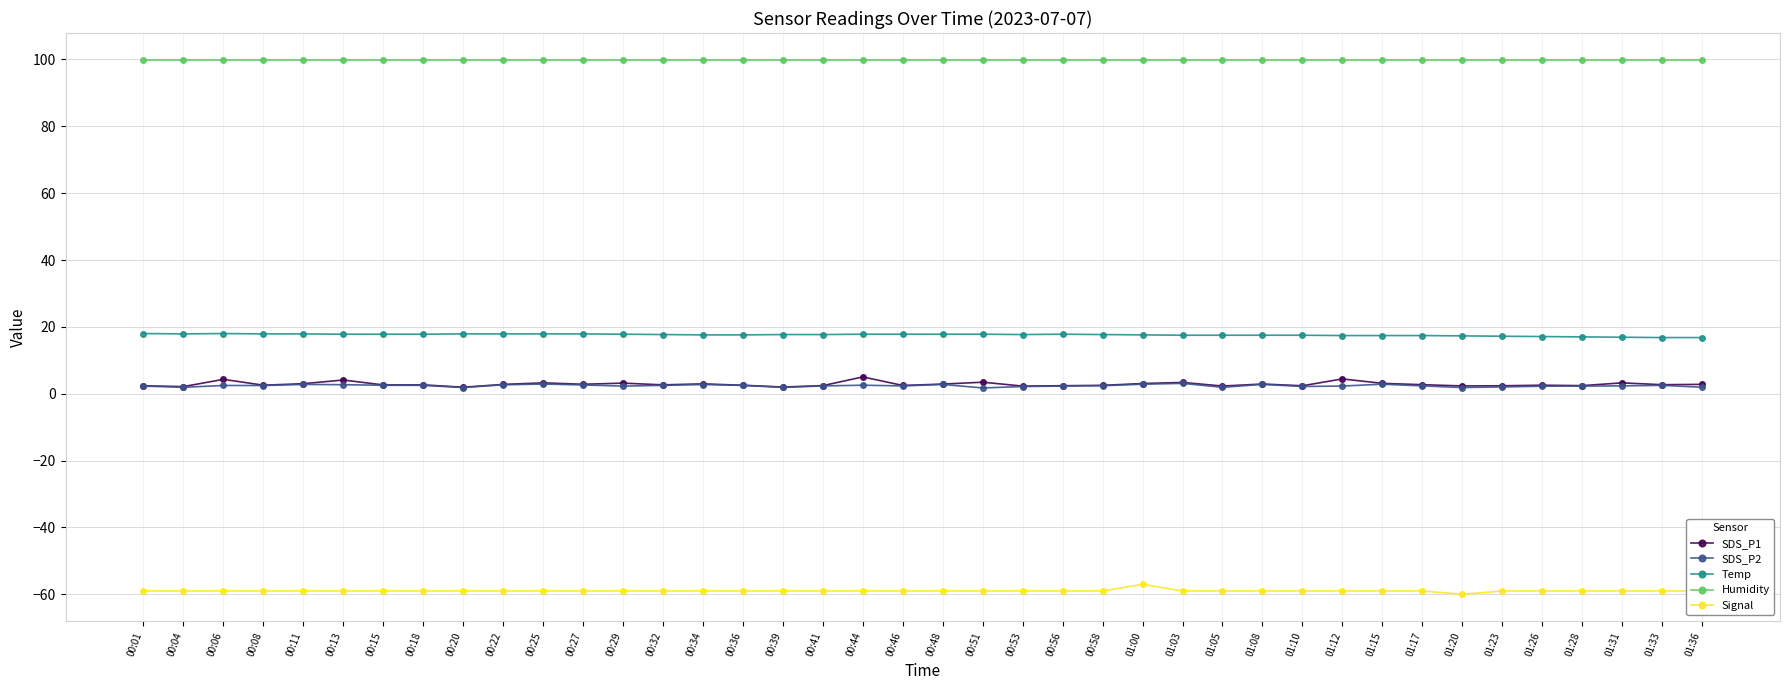

What is the label of the 5th point from the right?

01:26